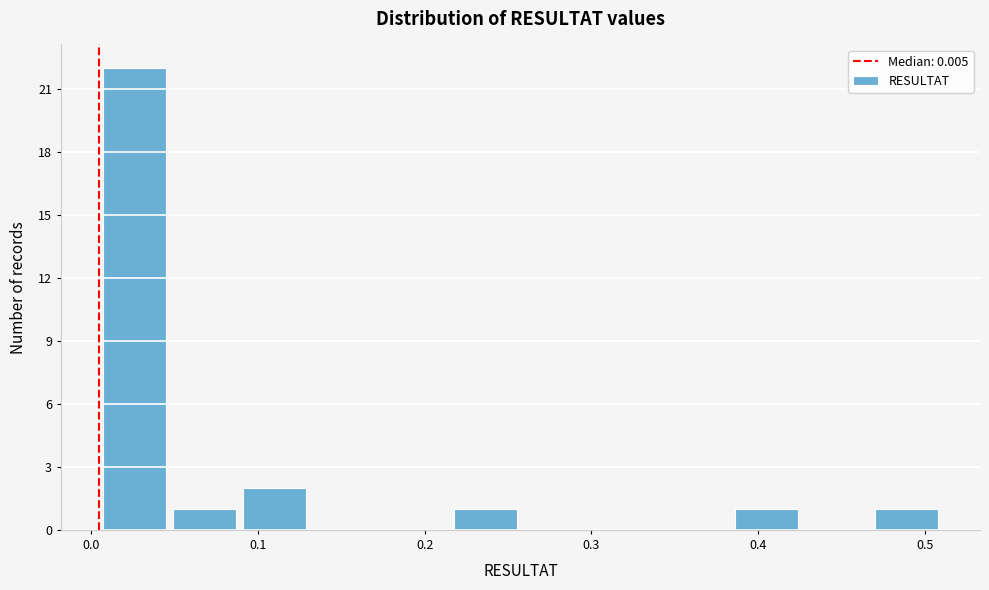

Which range on the x-axis has the tallest bar?

0.01 to 0.05